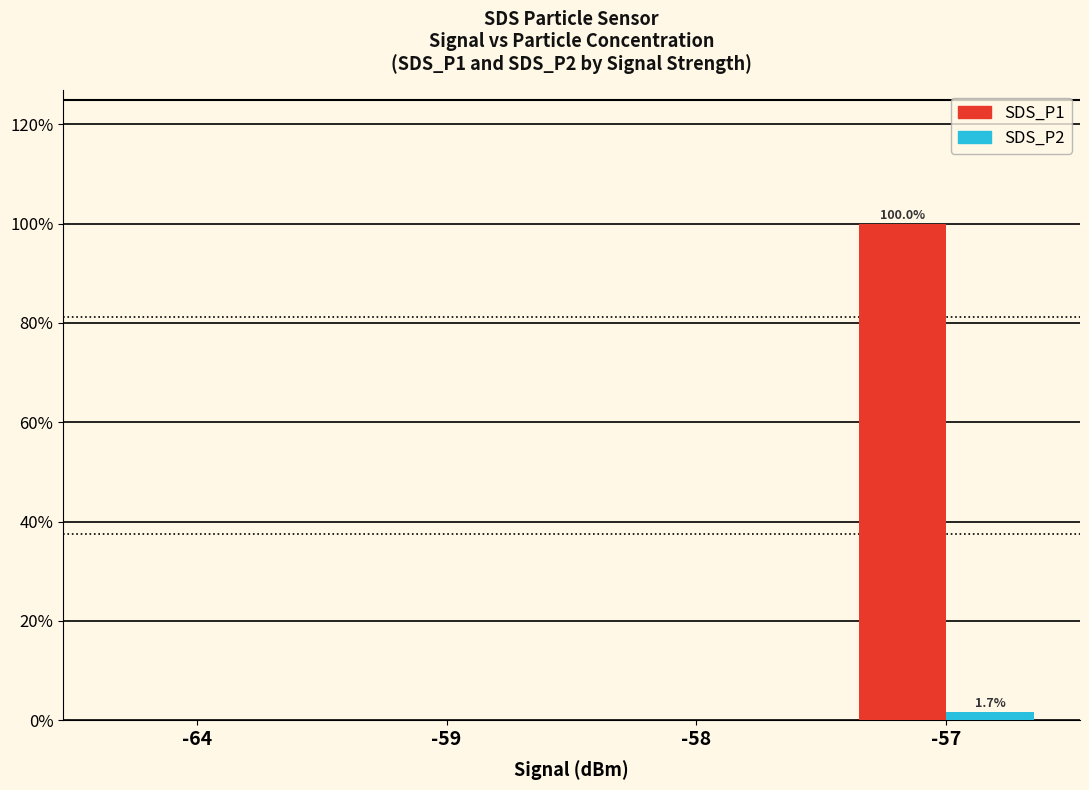

Which series has the largest total across all categories?

SDS_P1